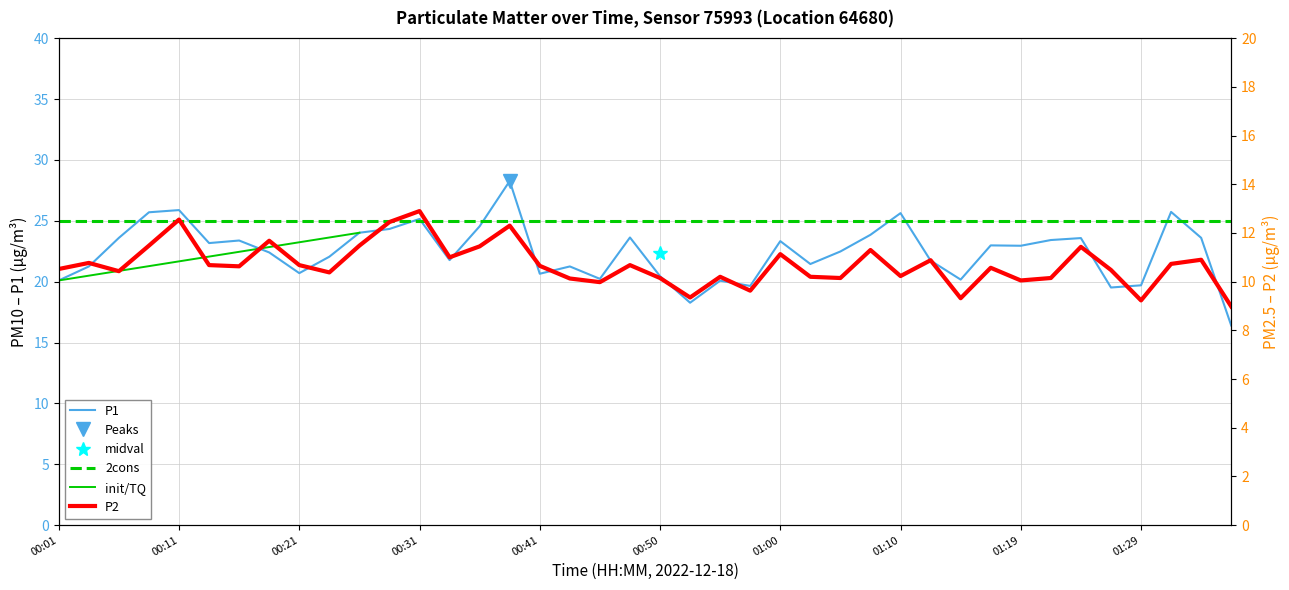

What is the difference between the maximum and minimum values in the P1 series?

11.9